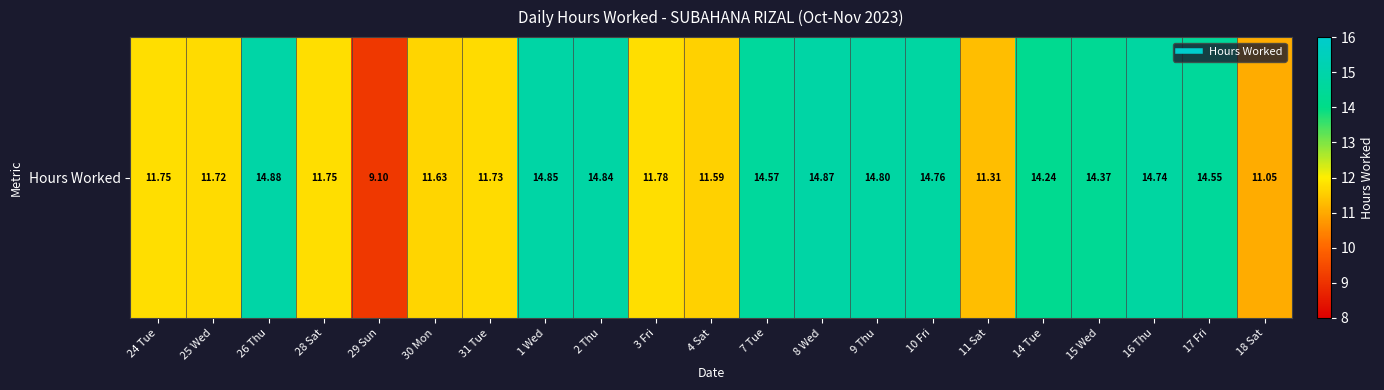

Where is the data nearest to the value 11?

18 Sat